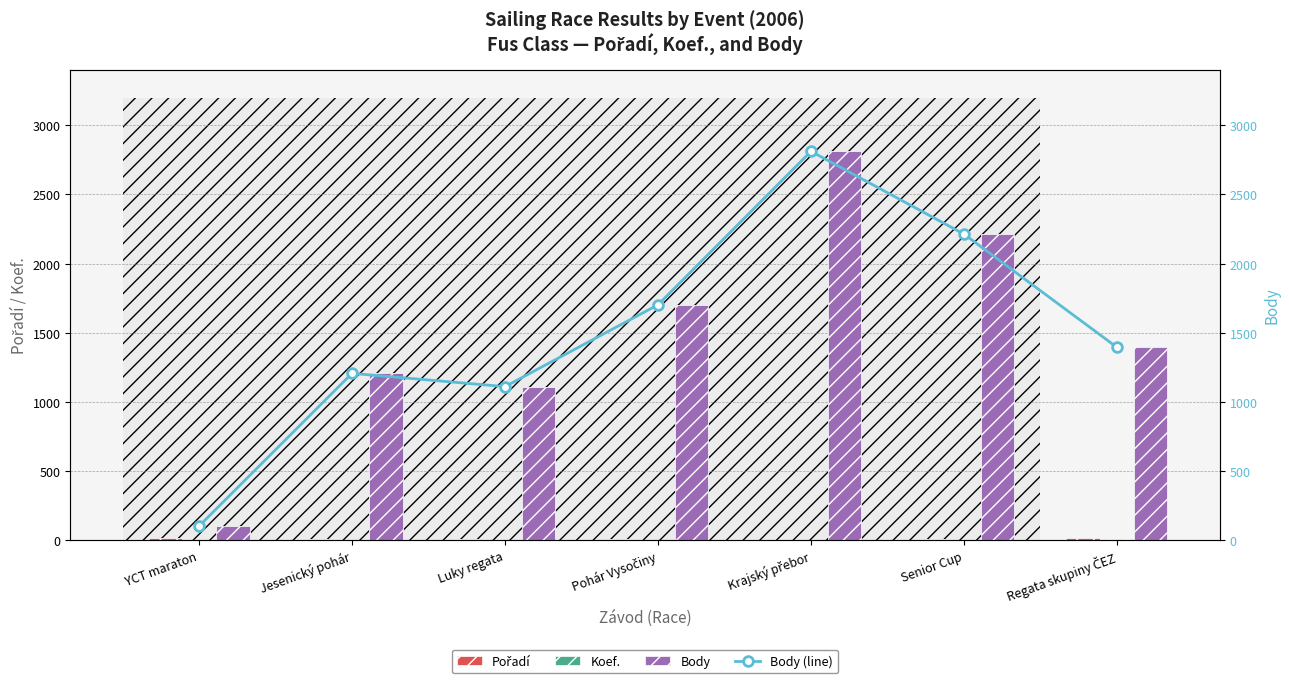

What is the value of the Pořadí bar at the 6th from the left?

6